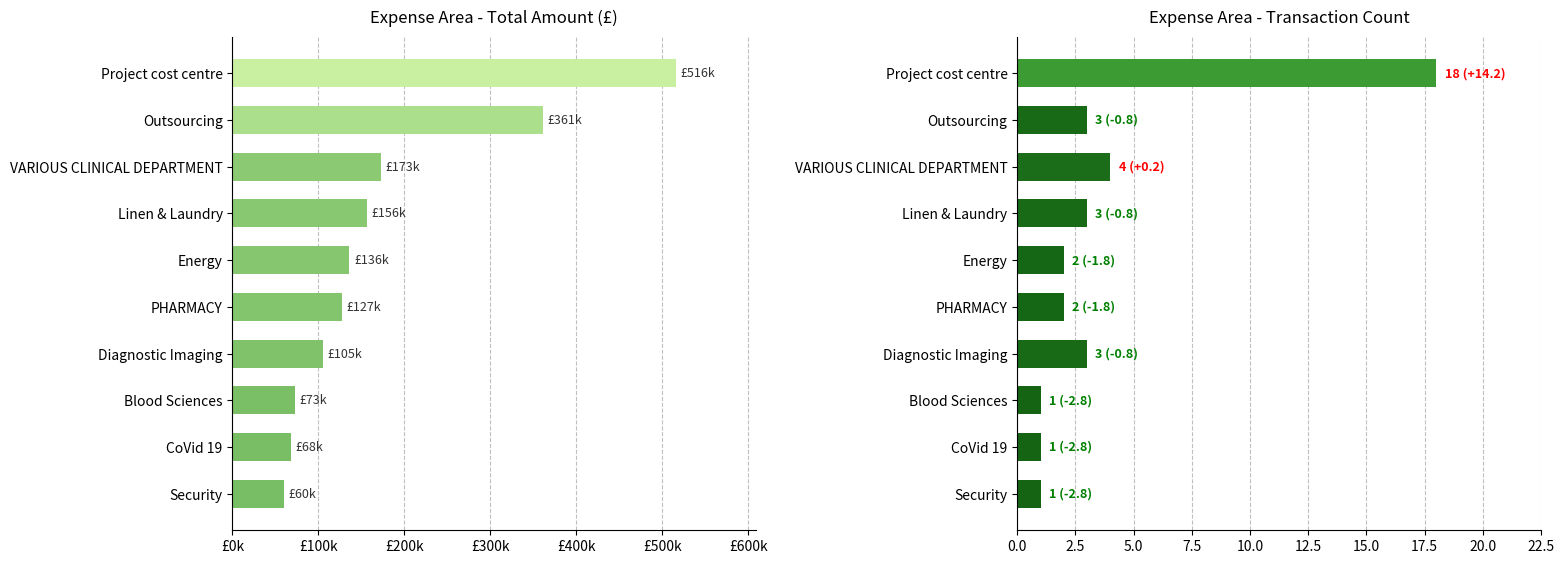

What is the spread (max minus min) of values at Project cost centre?

516070.8